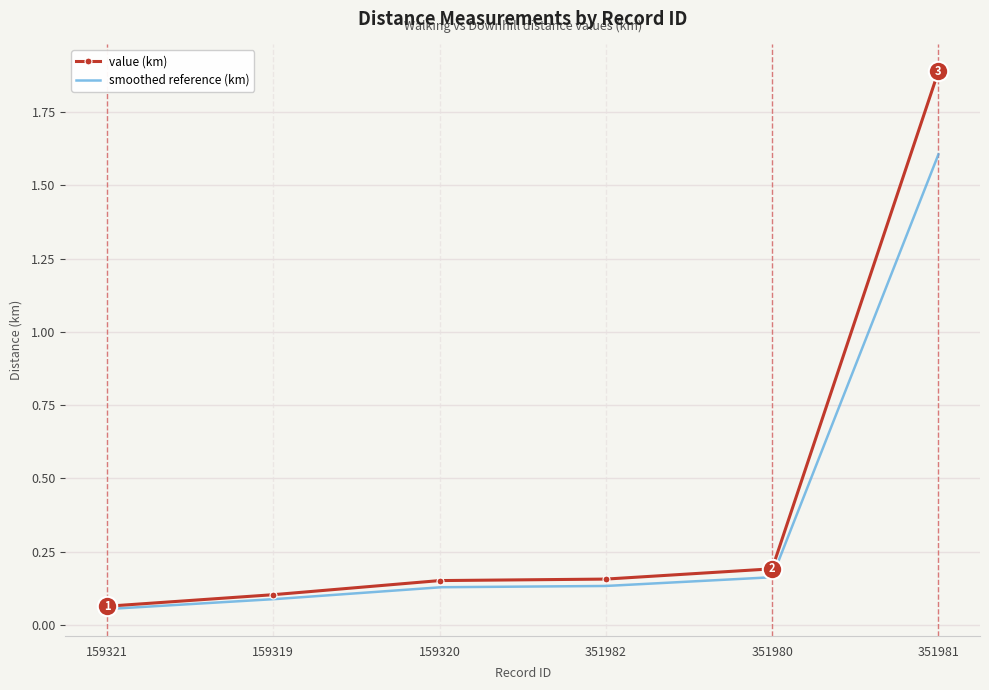

True or false: value (km) has more than 2 points higher than both neighbors.

False